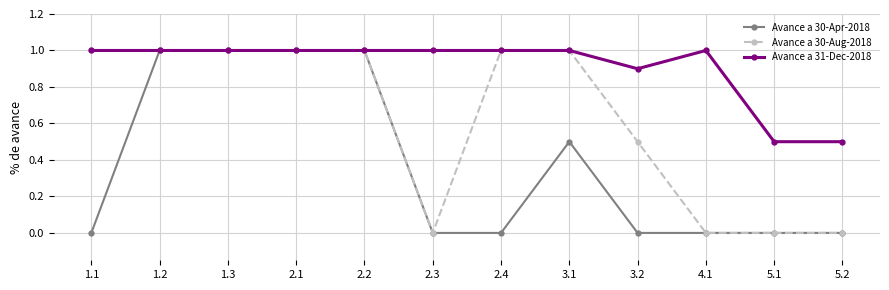

Reading left to right, extract all data points from this chart.

Avance a 30-Apr-2018: 1.1=0.0	1.2=1.0	1.3=1.0	2.1=1.0	2.2=1.0	2.3=0.0	2.4=0.0	3.1=0.5	3.2=0.0	4.1=0.0	5.1=0.0	5.2=0.0
Avance a 30-Aug-2018: 1.1=1.0	1.2=1.0	1.3=1.0	2.1=1.0	2.2=1.0	2.3=0.0	2.4=1.0	3.1=1.0	3.2=0.5	4.1=0.0	5.1=0.0	5.2=0.0
Avance a 31-Dec-2018: 1.1=1.0	1.2=1.0	1.3=1.0	2.1=1.0	2.2=1.0	2.3=1.0	2.4=1.0	3.1=1.0	3.2=0.9	4.1=1.0	5.1=0.5	5.2=0.5